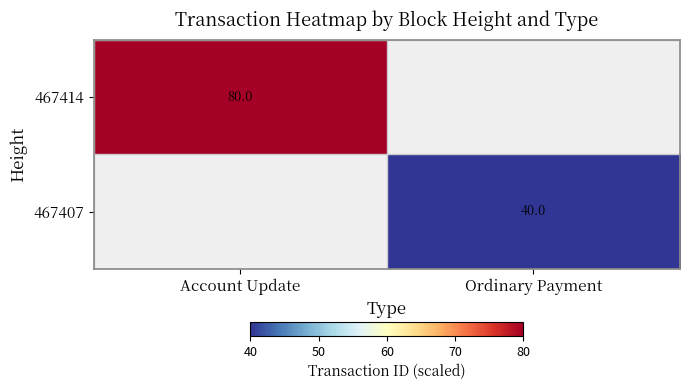

The value of 467407 at Ordinary Payment is 14.7. True or false?

False